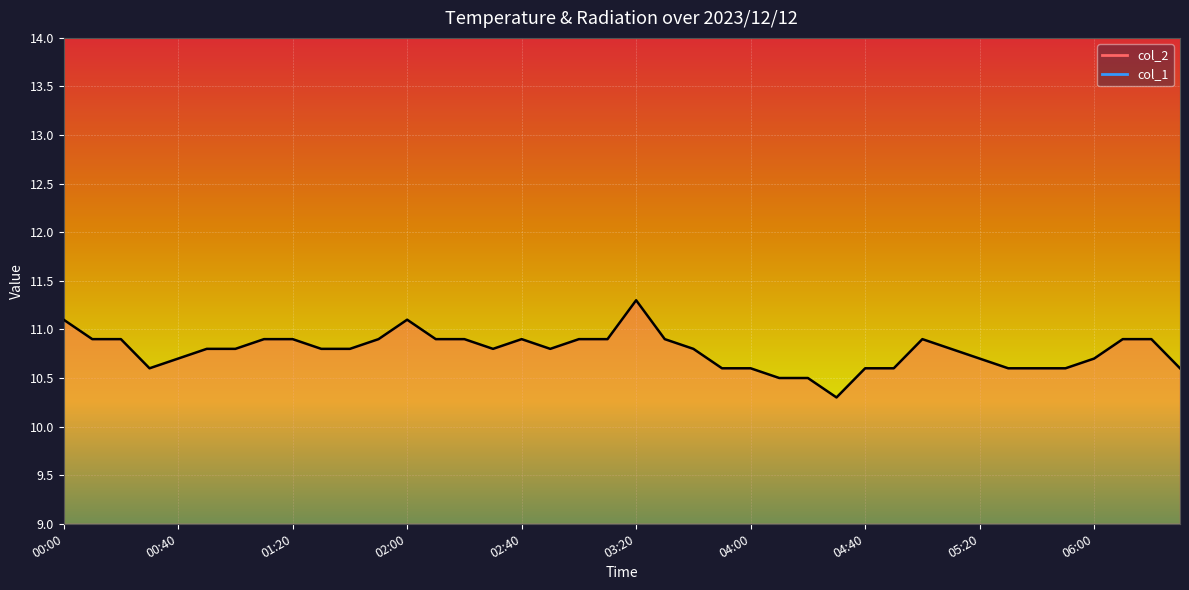

Approximately how many times larger is the value at 02:50 compared to 03:20?

1.0